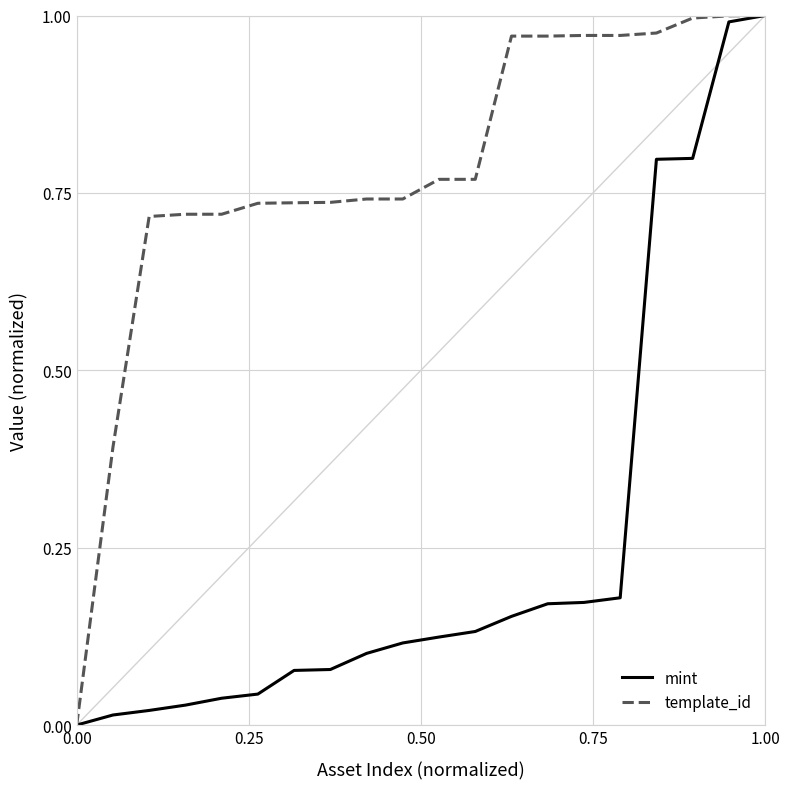

Which series has the largest total across all categories?

template_id